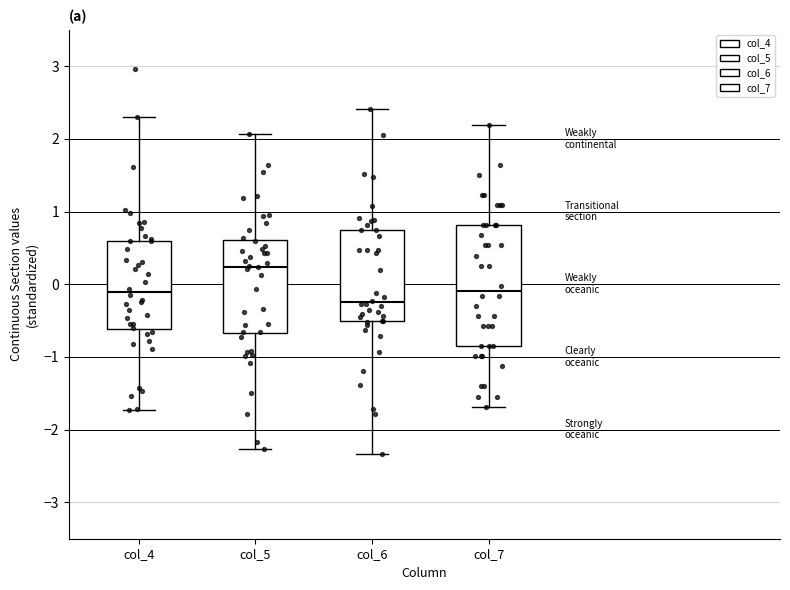

Comparing the boxes themselves (not the whiskers), which one is the tallest?

col_7